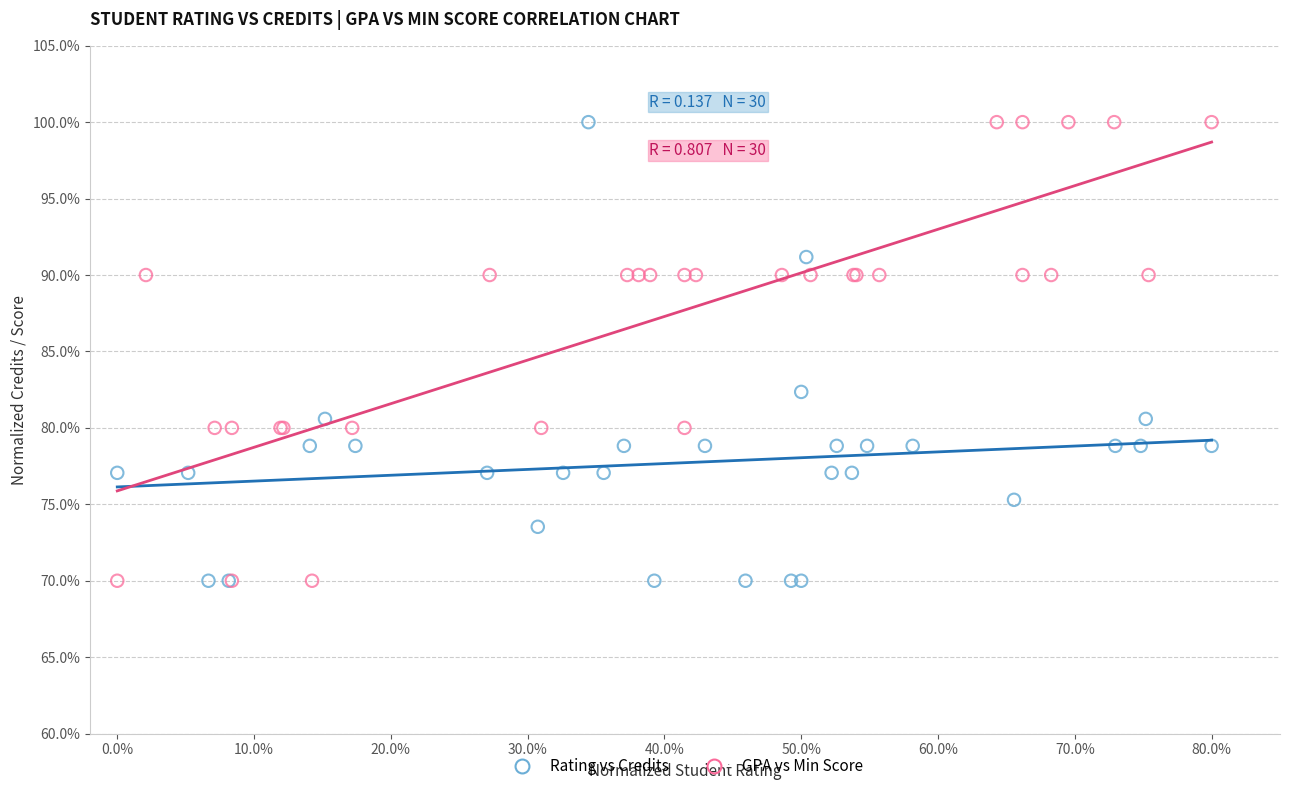

What are all the series names shown in the legend?

Rating vs Credits, GPA vs Min Score